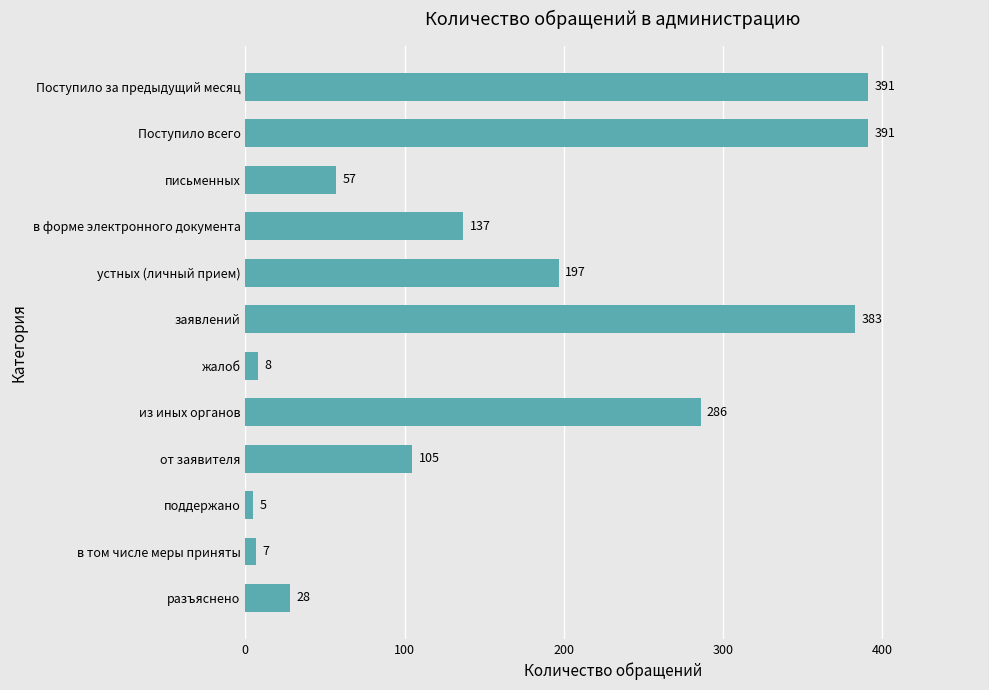

The value at из иных органов is 286. True or false?

True